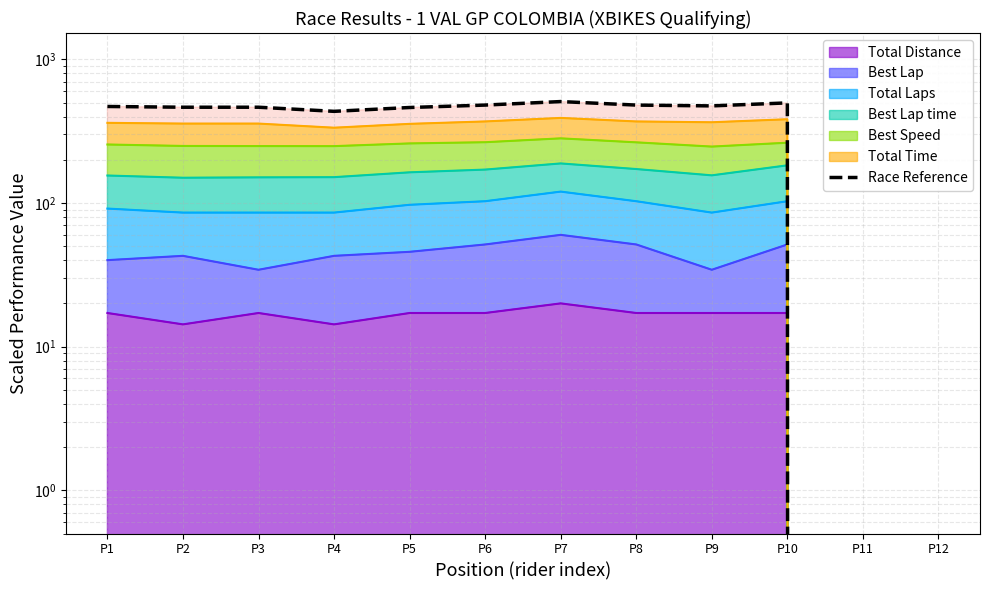

Approximately how many times larger is the value at P3 compared to P4?

1.1